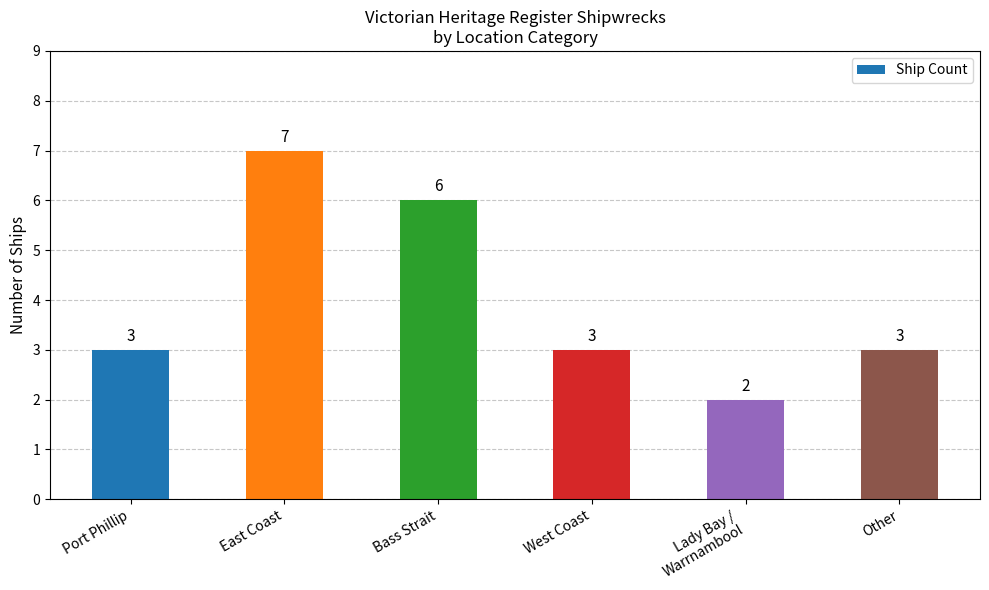

What position from the left is Bass Strait?

3